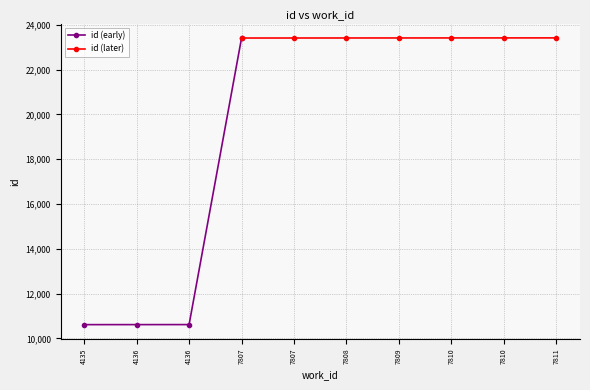

What is the difference between the second highest and second lowest values?

12806